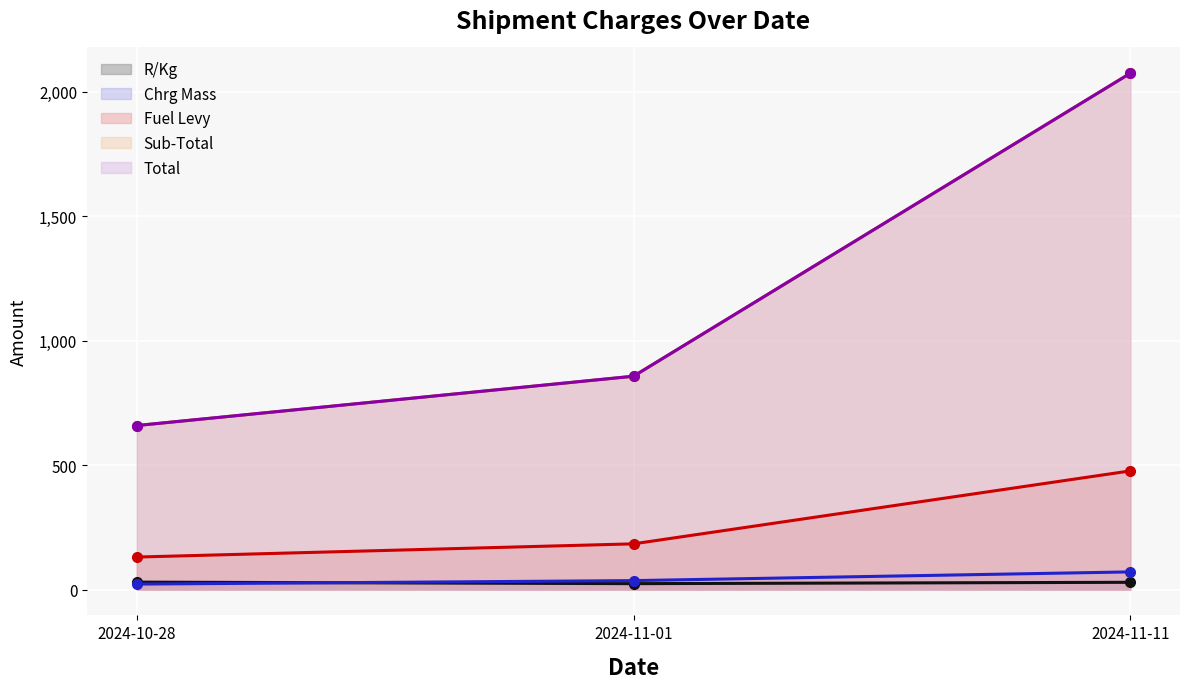

Does the chart display data point markers on the line(s)?

Yes